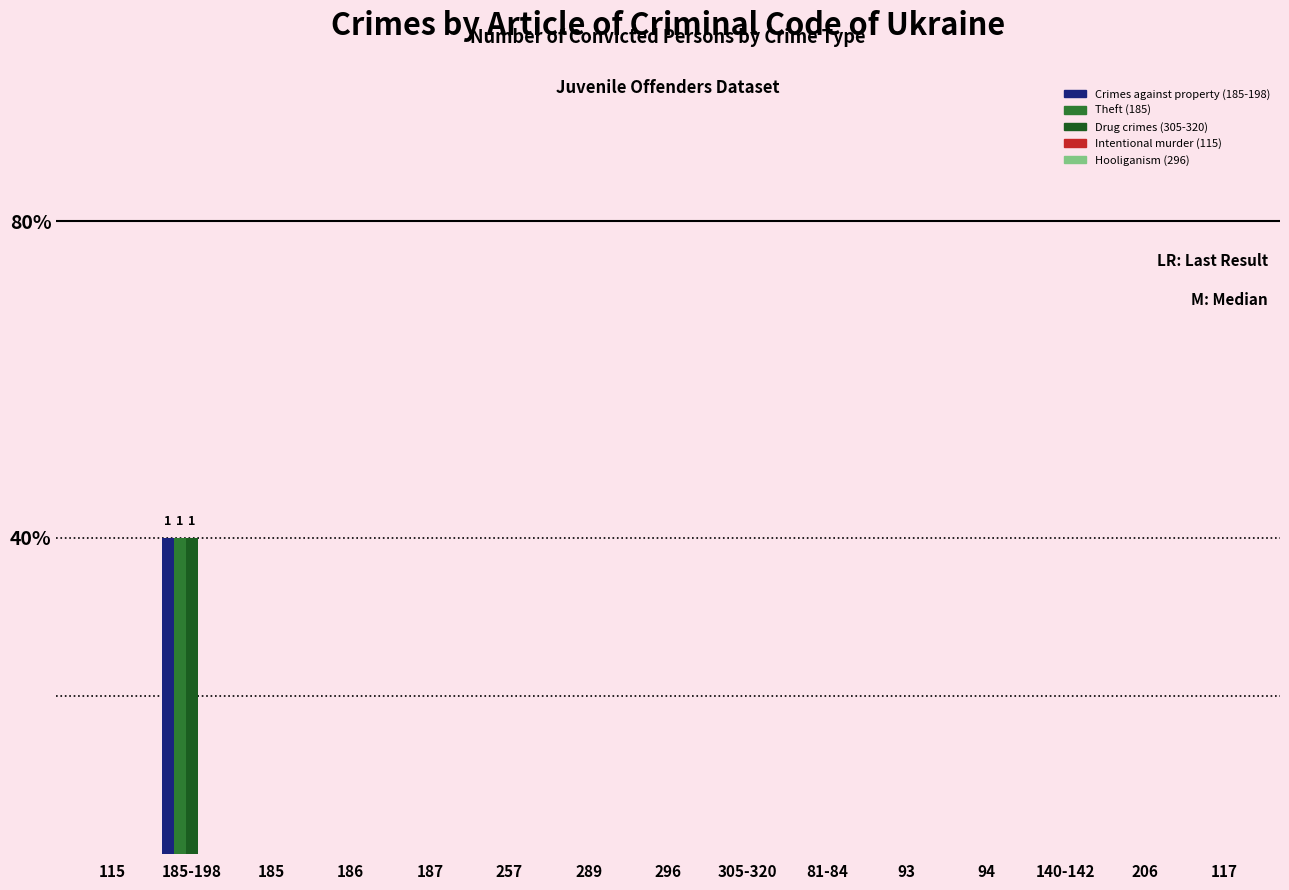

Reading left to right, extract all data points from this chart.

Crimes against property (185-198): 0	1	0	0	0	0	0	0	0	0	0	0	0	0	0
Theft (185): 0	1	0	0	0	0	0	0	0	0	0	0	0	0	0
Drug crimes (305-320): 0	1	0	0	0	0	0	0	0	0	0	0	0	0	0
Intentional murder (115): 0	0	0	0	0	0	0	0	0	0	0	0	0	0	0
Hooliganism (296): 0	0	0	0	0	0	0	0	0	0	0	0	0	0	0